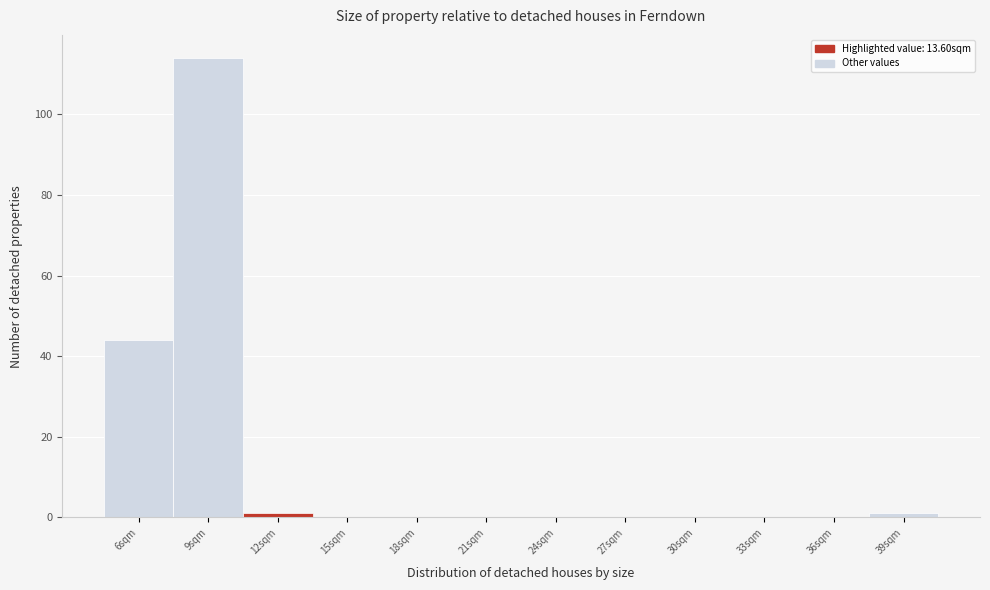

Reading right to left, extract all data points from this chart.

39sqm=1	36sqm=0	33sqm=0	30sqm=0	27sqm=0	24sqm=0	21sqm=0	18sqm=0	15sqm=0	12sqm=1	9sqm=114	6sqm=44